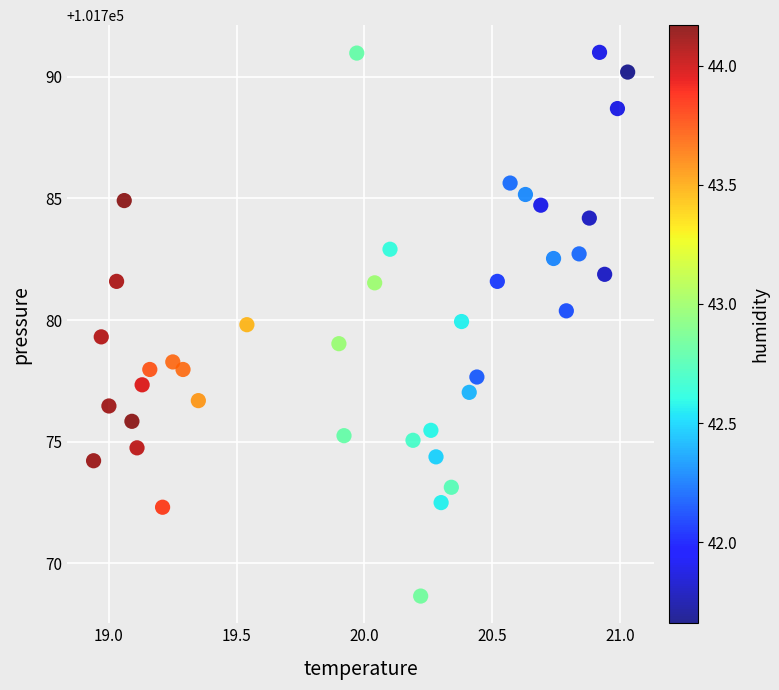

What is the range of X values (max minus min)?

2.1